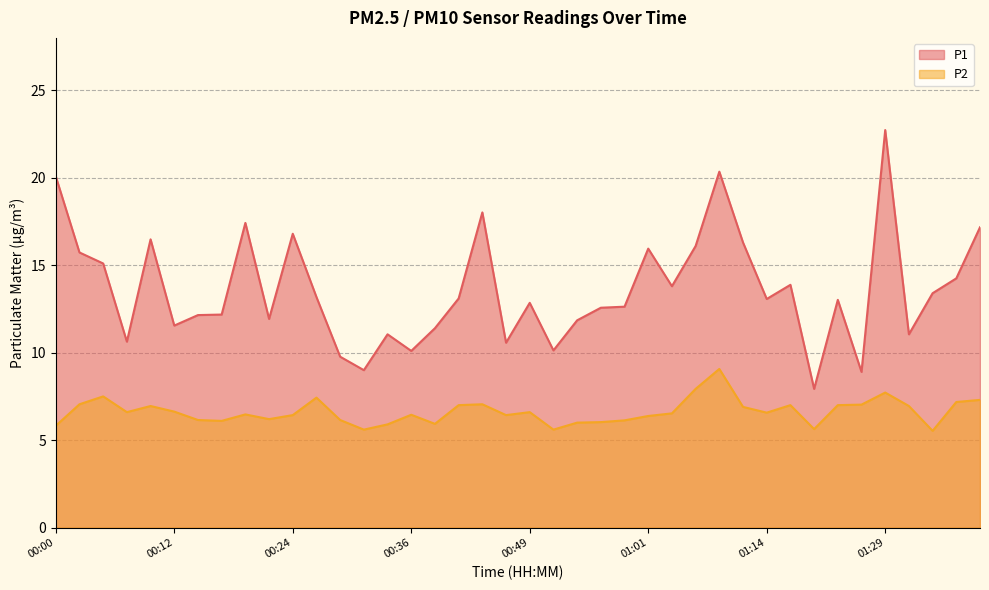

Count the number of data series in this chart.

2